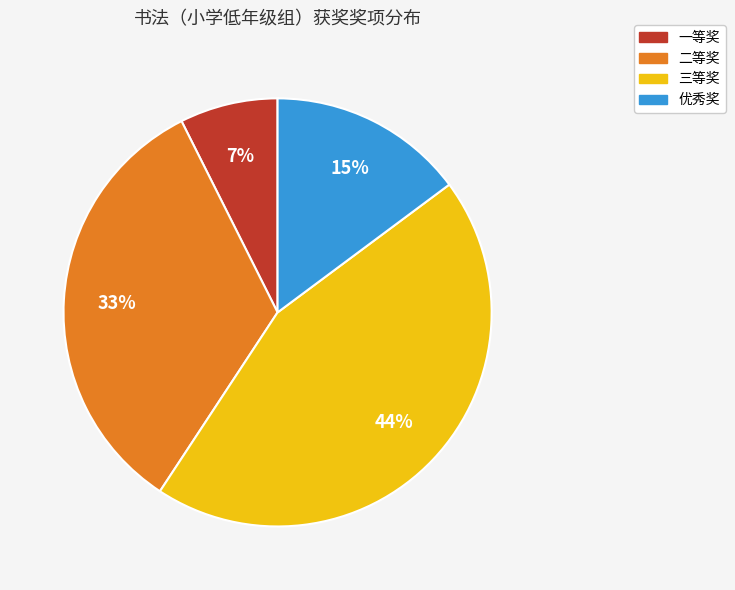

What percentage is the 一等奖 slice, to the nearest percent?

7%